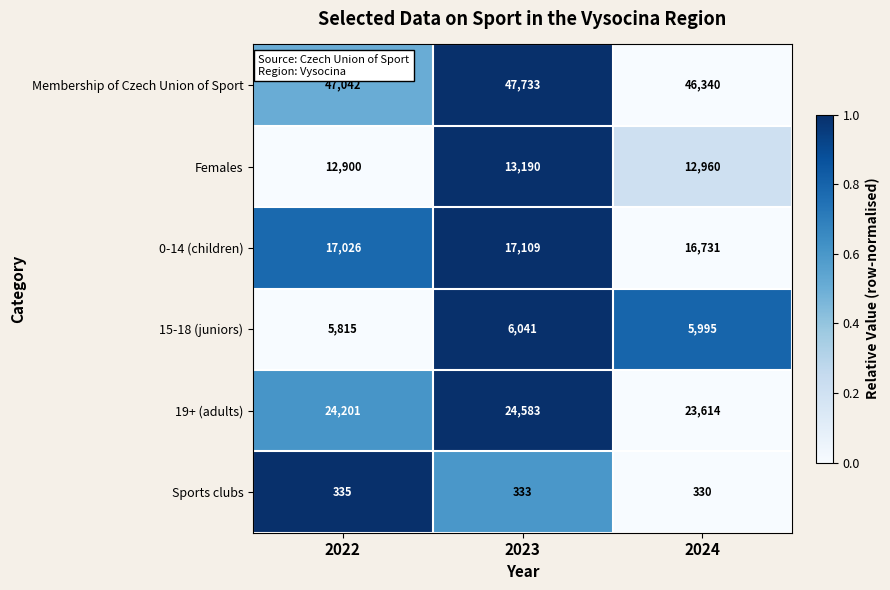

Reading left to right, transcribe all the data shown in this chart.

Membership of Czech Union of Sport: 47042	47733	46340
Females: 12900	13190	12960
0-14 (children): 17026	17109	16731
15-18 (juniors): 5815	6041	5995
19+ (adults): 24201	24583	23614
Sports clubs: 335	333	330